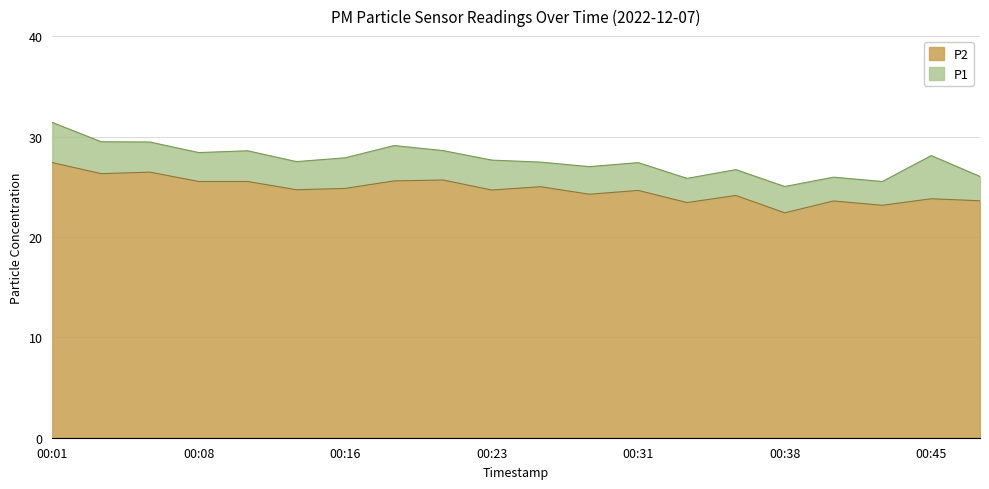

Which series has the widest spread of values?

P1